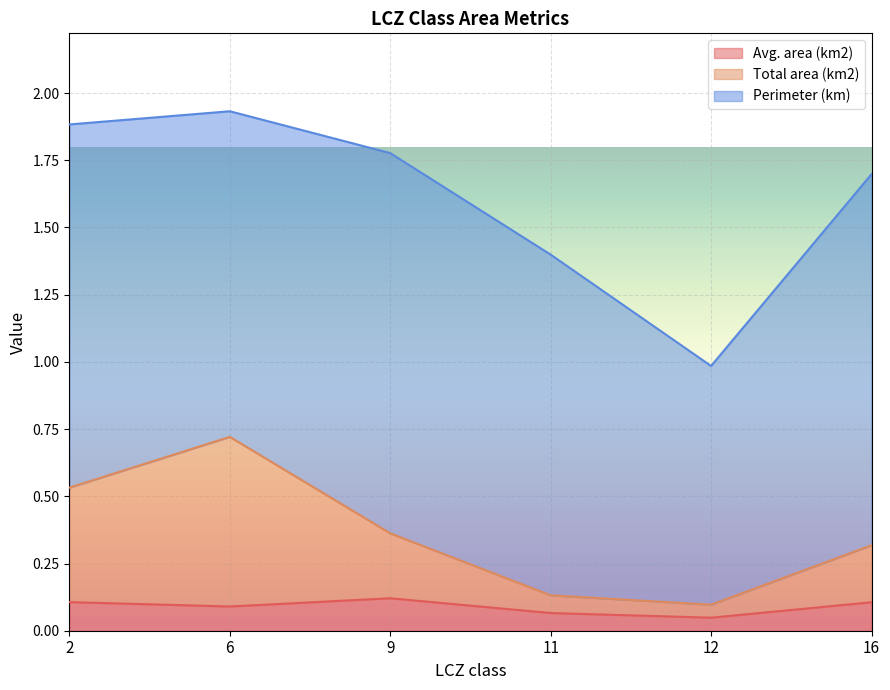

Is it true that Avg. area (km2) equals 0.1 at 9?

True